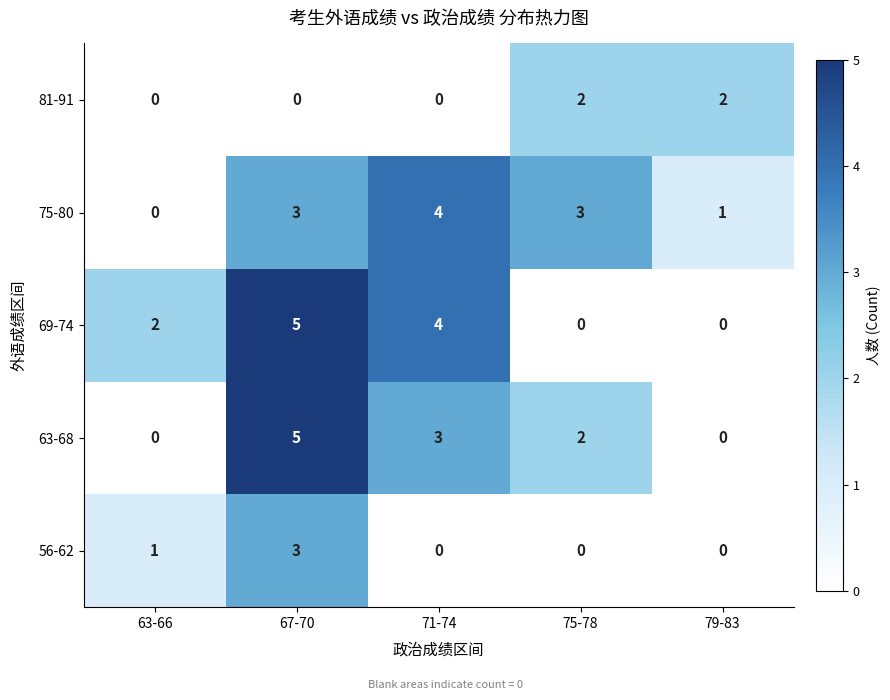

The 56-62 series shows 5 at 67-70. True or false?

False